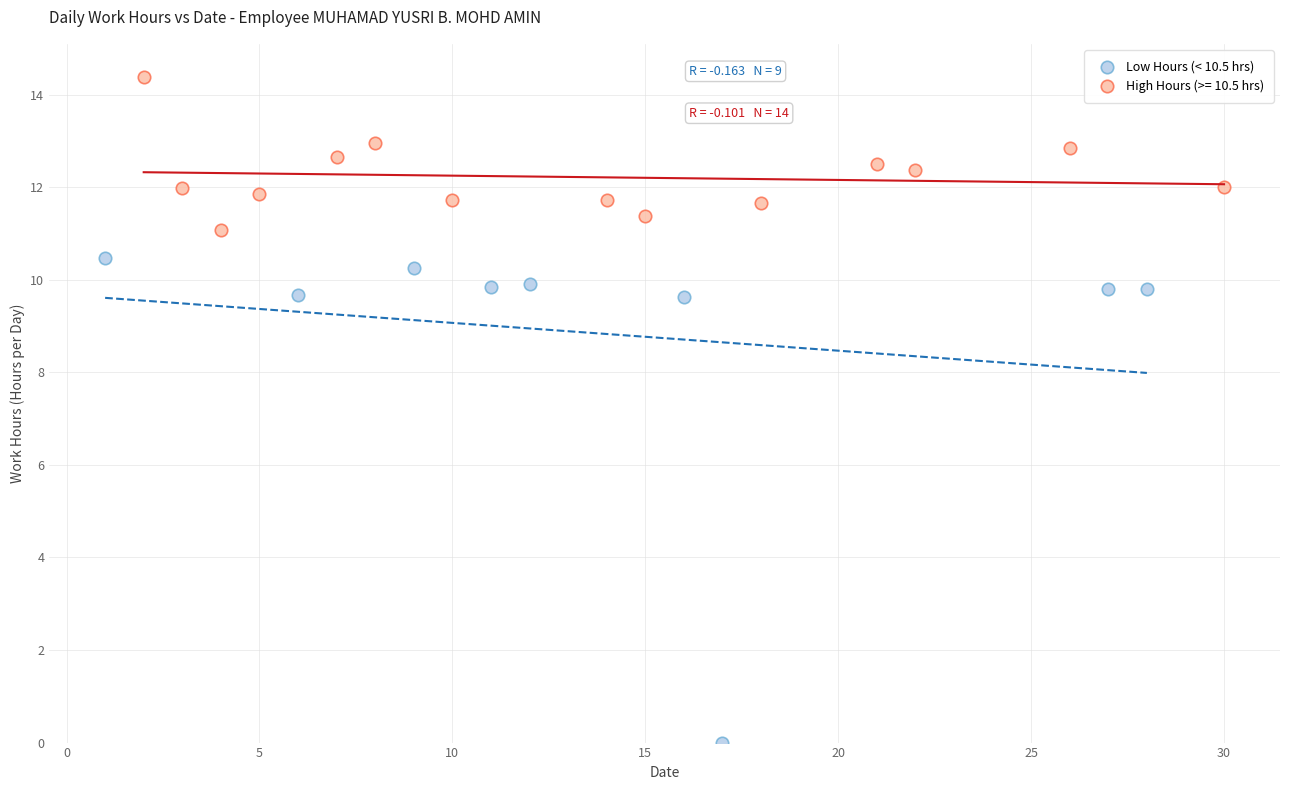

Which series has the largest Y range (max minus min)?

Low Hours (< 10.5 hrs)